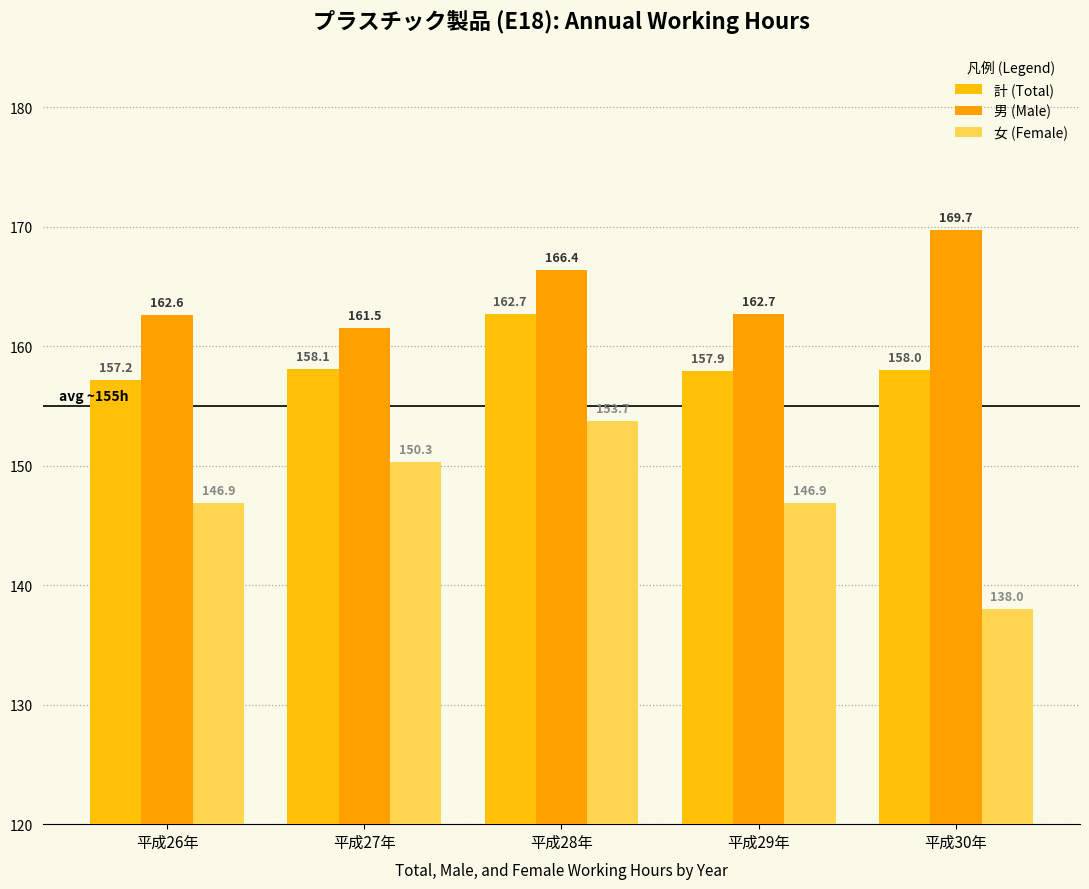

What is the difference between the maximum and minimum values in the 男 (Male) series?

8.2